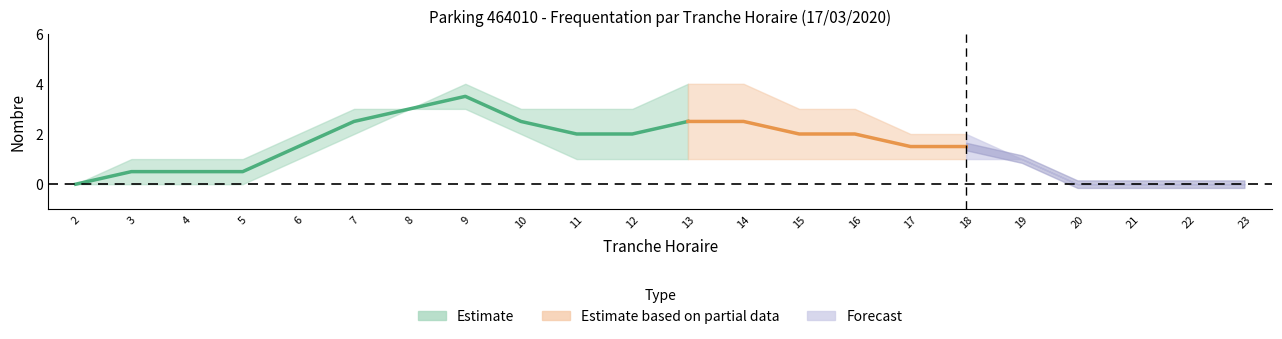

True or false: NB_HORAIRE has more than 2 interior local peaks.

False